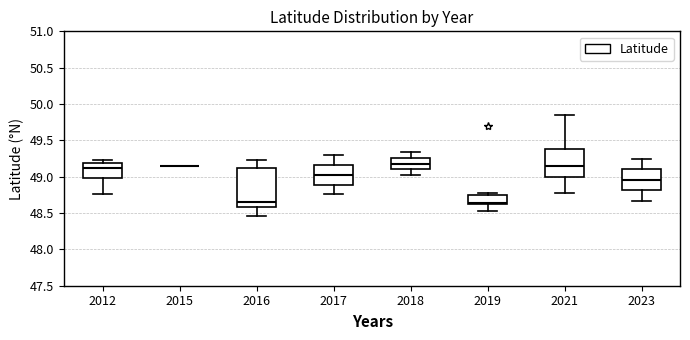

Which box is the tallest, from its lower edge to its upper edge?

2016